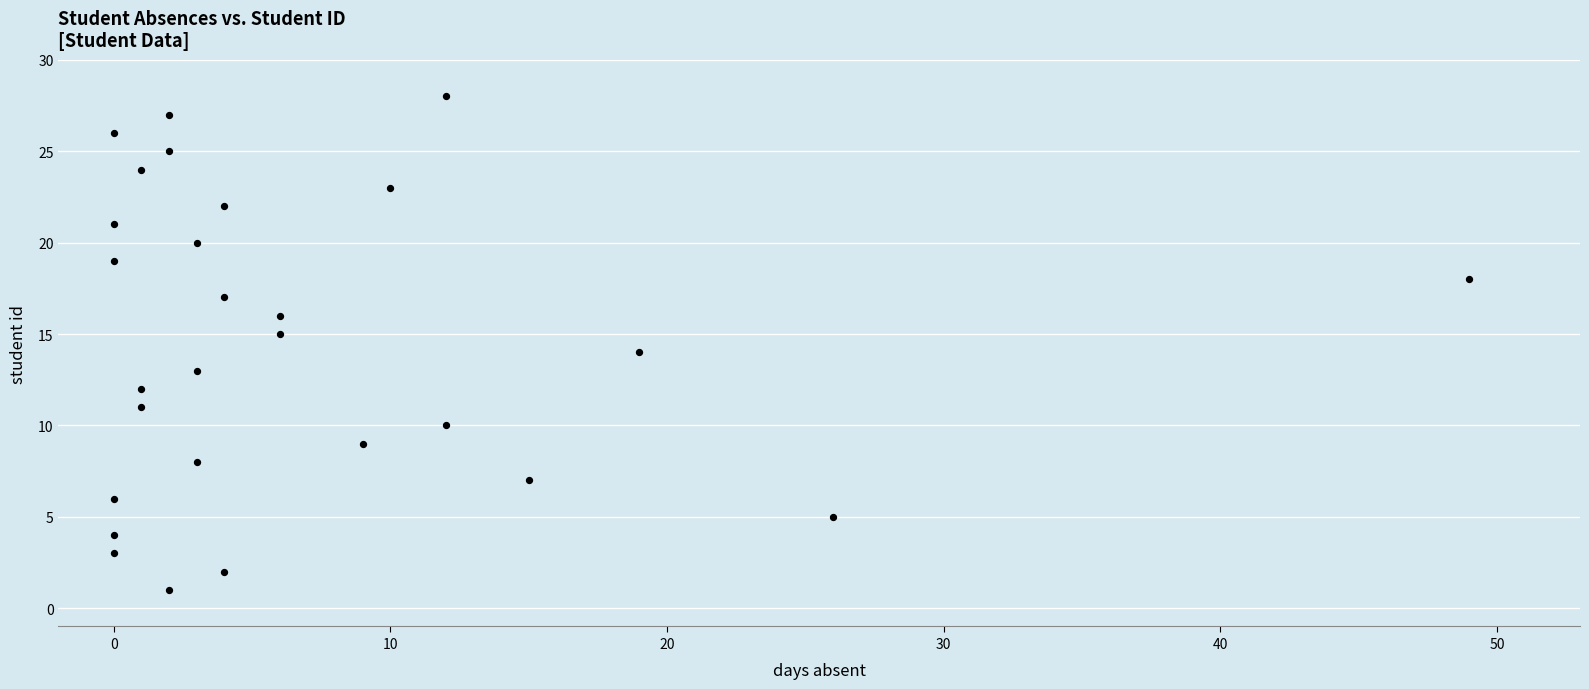

What is the range of Y values (max minus min)?

27